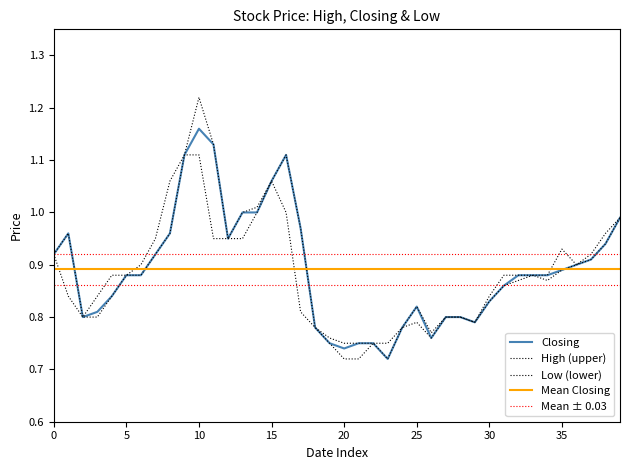

How many lines are shown in the chart?

5